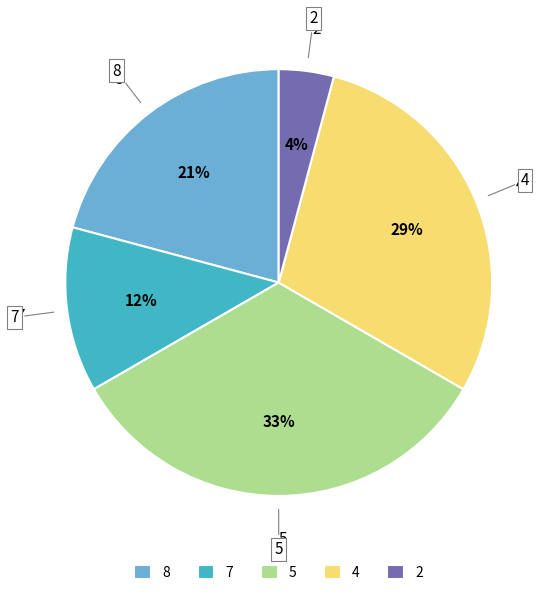

Is 1 the majority of the pie?

No